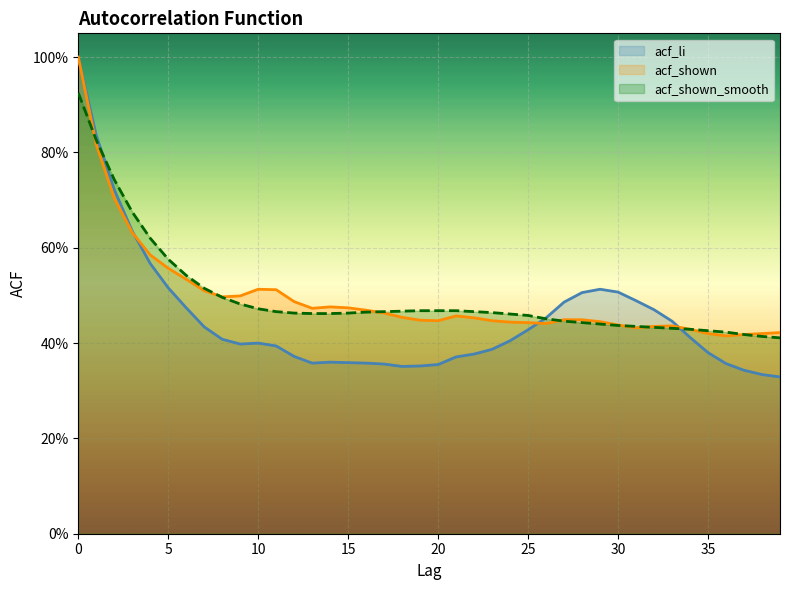

How many acf_shown_smooth values are between 0 and 1?

40